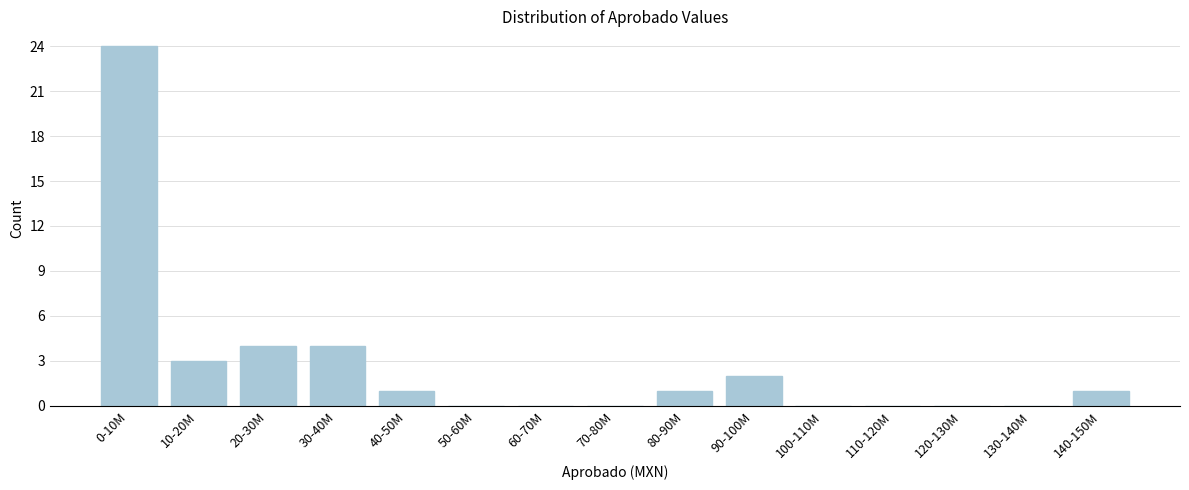

Reading right to left, transcribe all the data shown in this chart.

140-150M=1	130-140M=0	120-130M=0	110-120M=0	100-110M=0	90-100M=2	80-90M=1	70-80M=0	60-70M=0	50-60M=0	40-50M=1	30-40M=4	20-30M=4	10-20M=3	0-10M=24